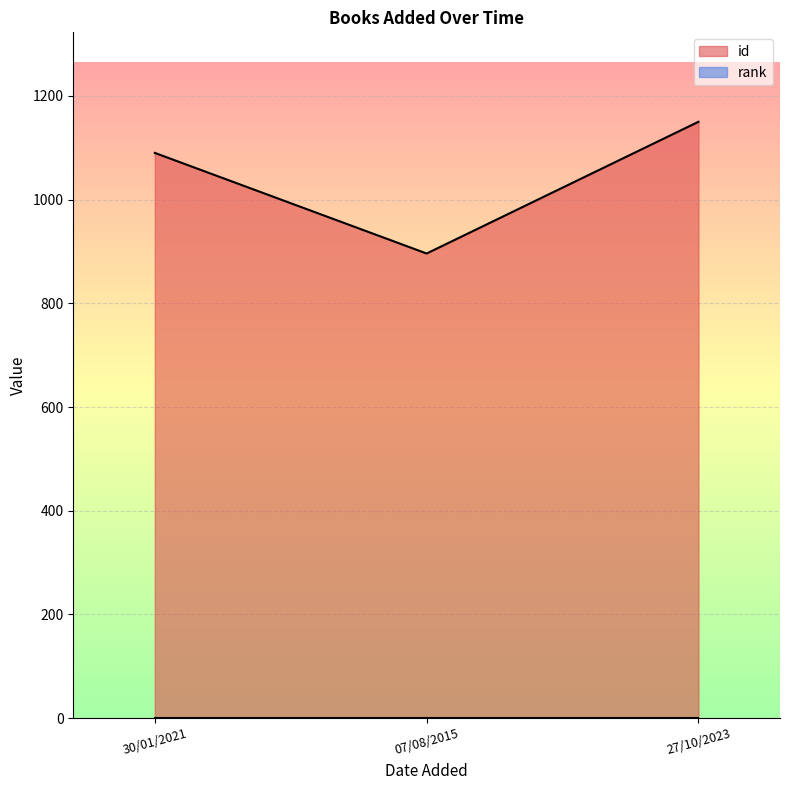

What is the difference between the values at 30/01/2021 and 27/10/2023?

60